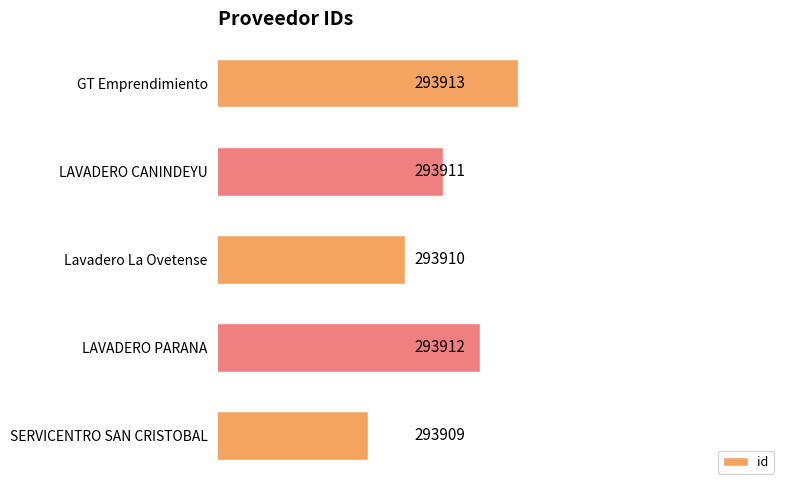

Reading bottom to top, extract all data points from this chart.

SERVICENTRO SAN CRISTOBAL=293909	LAVADERO PARANA=293912	Lavadero La Ovetense=293910	LAVADERO CANINDEYU=293911	GT Emprendimiento=293913